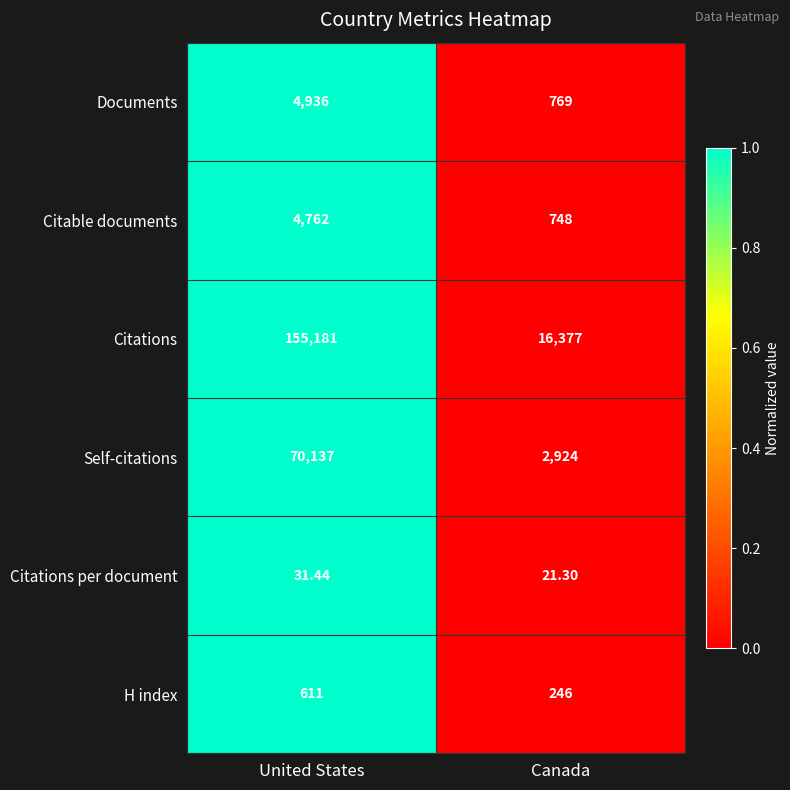

At which category is the sum across all series the highest?

United States